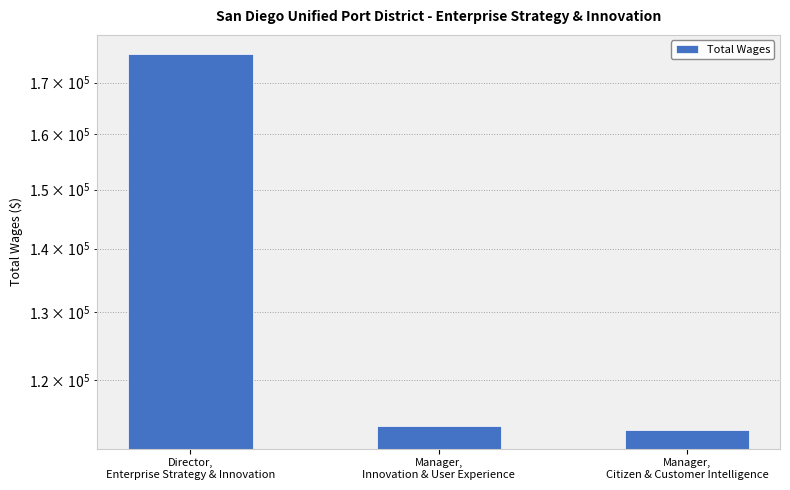

Which category has the lowest value across all series?

Manager,
Citizen & Customer Intelligence